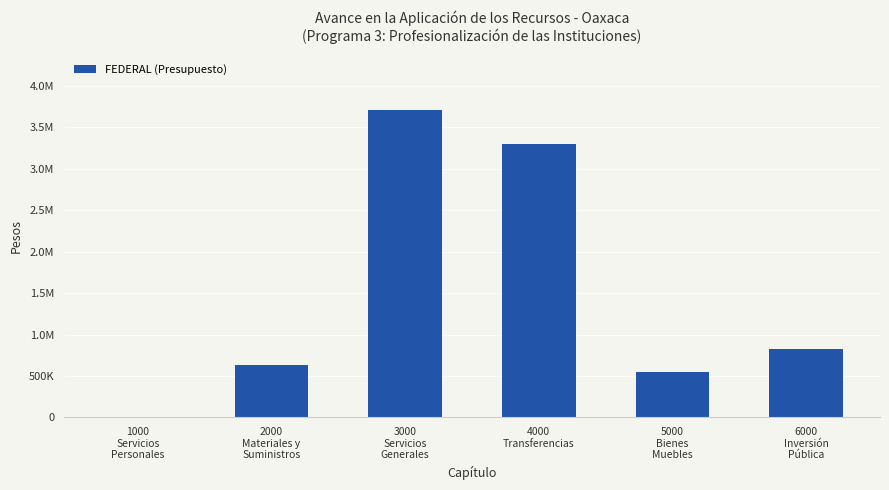

Are the bars horizontal?

No